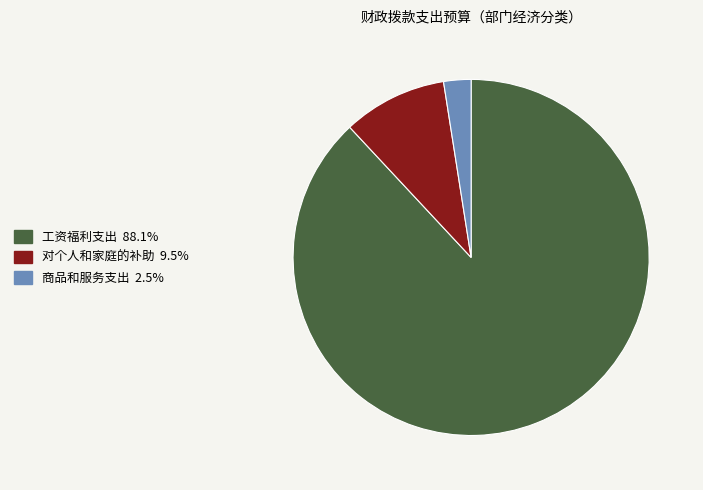

Rank the categories by value from lowest to highest.

商品和服务支出, 对个人和家庭的补助, 工资福利支出